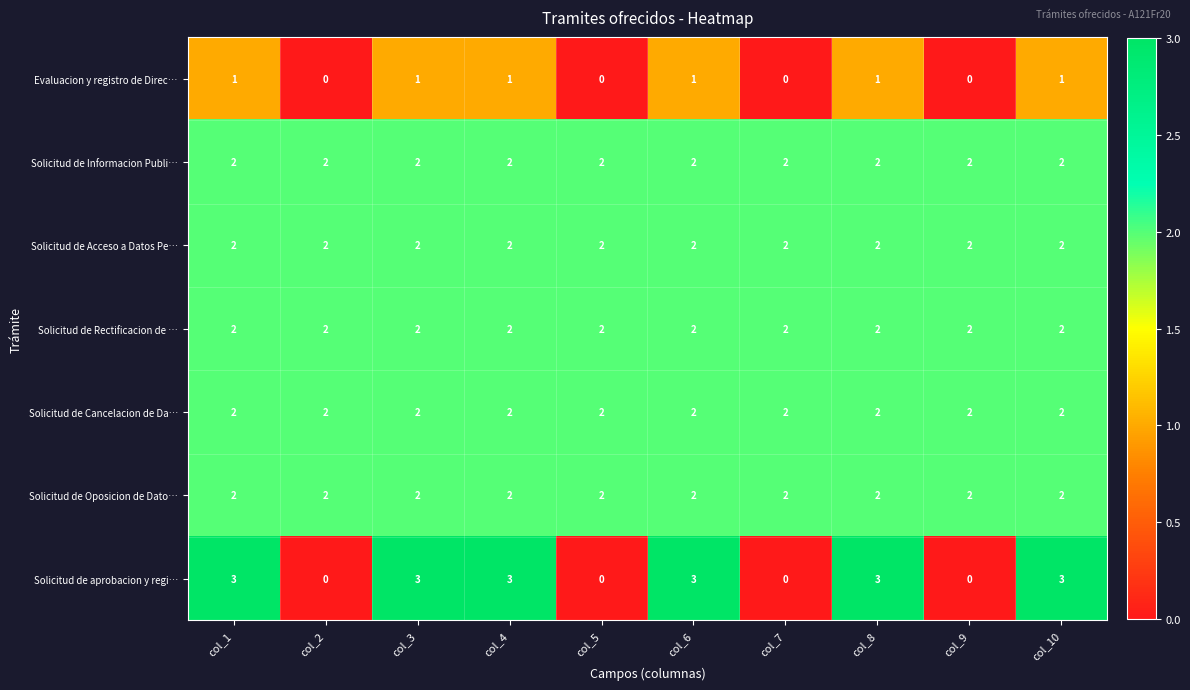

Which series has the largest range (max minus min)?

Solicitud de aprobacion y regi…